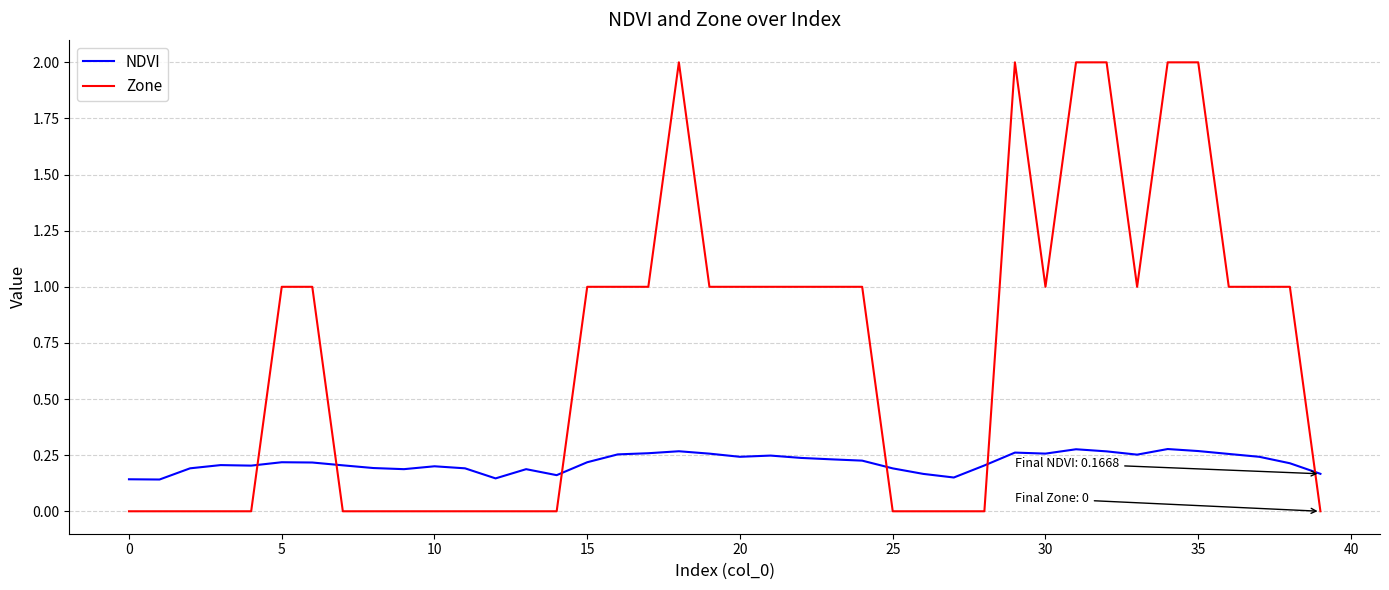

How many intersections are there between Zone and NDVI?

6